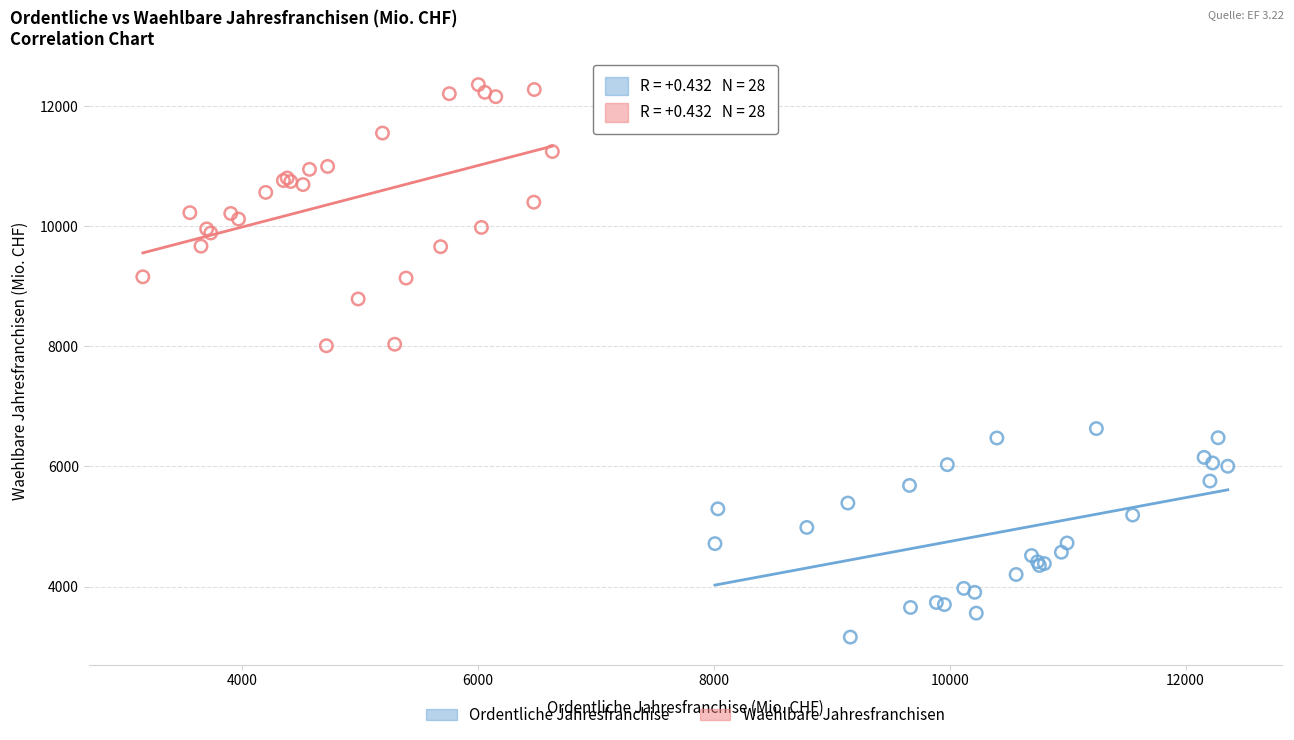

Which series has the largest Y range (max minus min)?

Waehlbare Jahresfranchisen